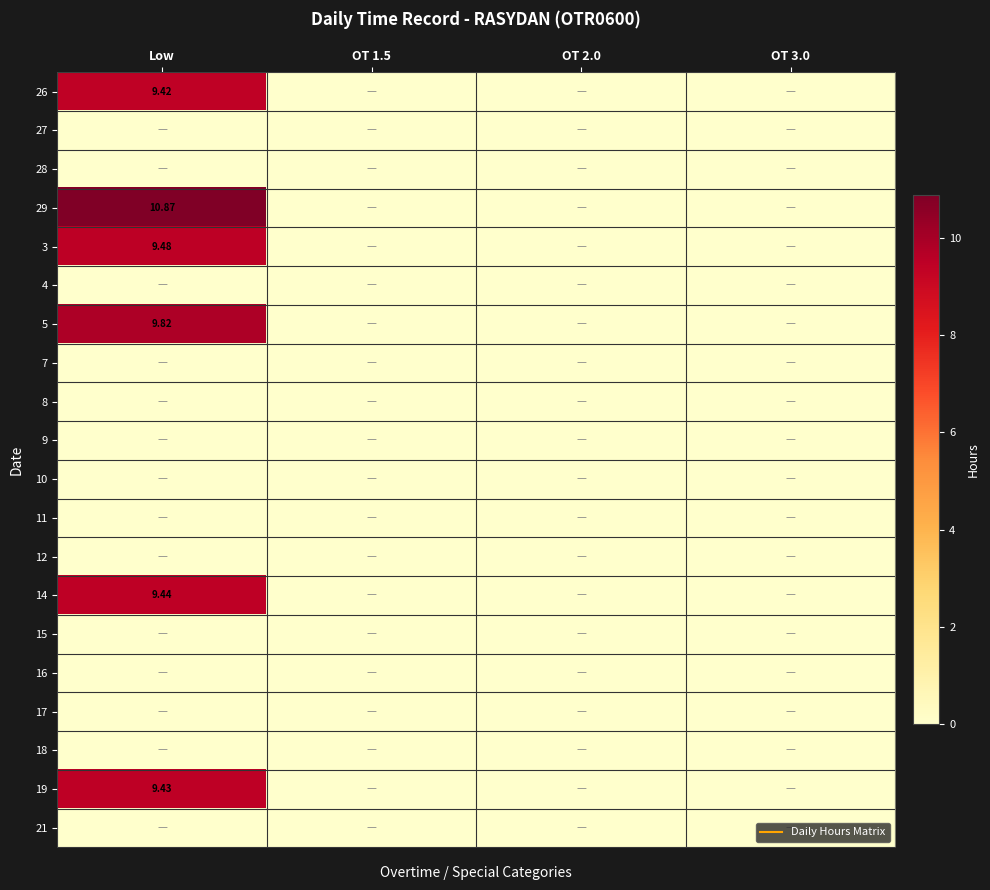

Rank the categories by 14 value from highest to lowest.

Low, OT 1.5, OT 2.0, OT 3.0